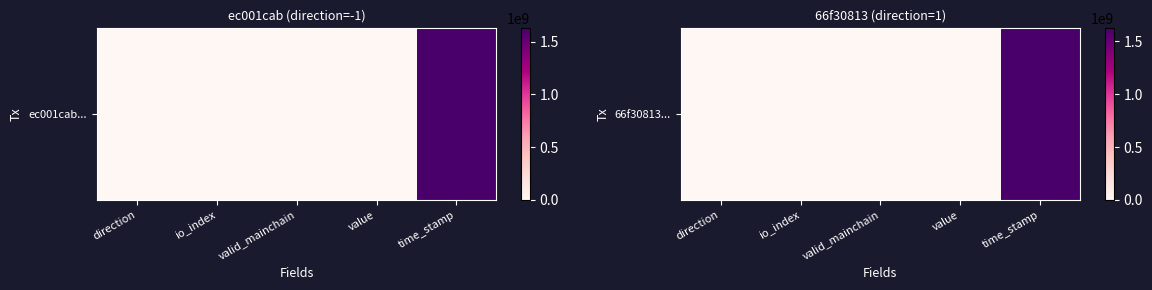

Reading right to left, list all the values displayed in this chart.

1623664152.0	0.0	1.0	12.0	1.0